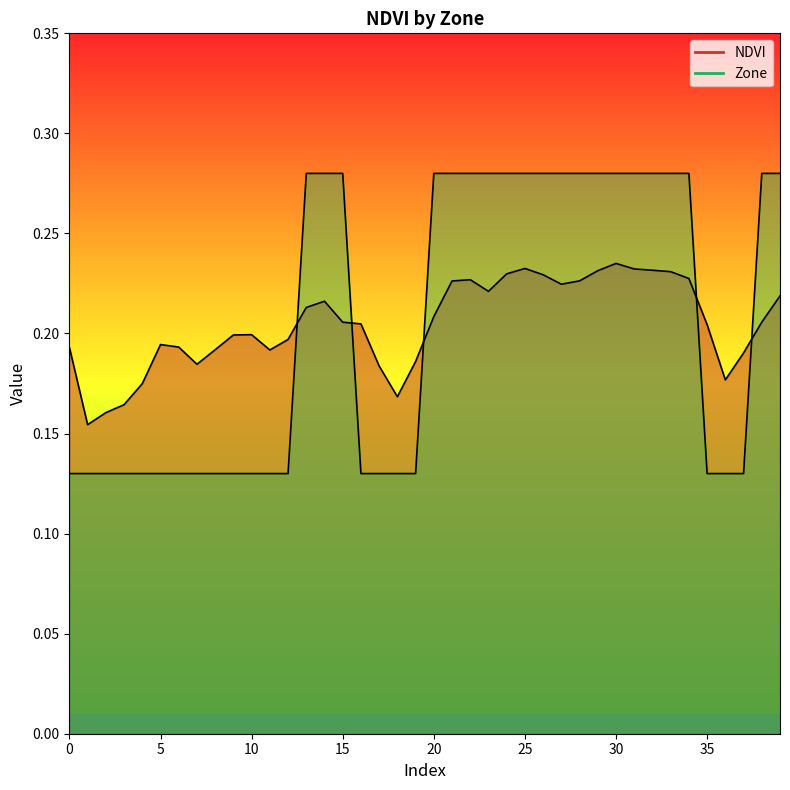

Reading left to right, what are all the values shown in this chart?

NDVI: 0=0.2	1=0.2	2=0.2	3=0.2	4=0.2	5=0.2	6=0.2	7=0.2	8=0.2	9=0.2	10=0.2	11=0.2	12=0.2	13=0.2	14=0.2	15=0.2	16=0.2	17=0.2	18=0.2	19=0.2	20=0.2	21=0.2	22=0.2	23=0.2	24=0.2	25=0.2	26=0.2	27=0.2	28=0.2	29=0.2	30=0.2	31=0.2	32=0.2	33=0.2	34=0.2	35=0.2	36=0.2	37=0.2	38=0.2	39=0.2
Zone: 0=0.1	1=0.1	2=0.1	3=0.1	4=0.1	5=0.1	6=0.1	7=0.1	8=0.1	9=0.1	10=0.1	11=0.1	12=0.1	13=0.3	14=0.3	15=0.3	16=0.1	17=0.1	18=0.1	19=0.1	20=0.3	21=0.3	22=0.3	23=0.3	24=0.3	25=0.3	26=0.3	27=0.3	28=0.3	29=0.3	30=0.3	31=0.3	32=0.3	33=0.3	34=0.3	35=0.1	36=0.1	37=0.1	38=0.3	39=0.3